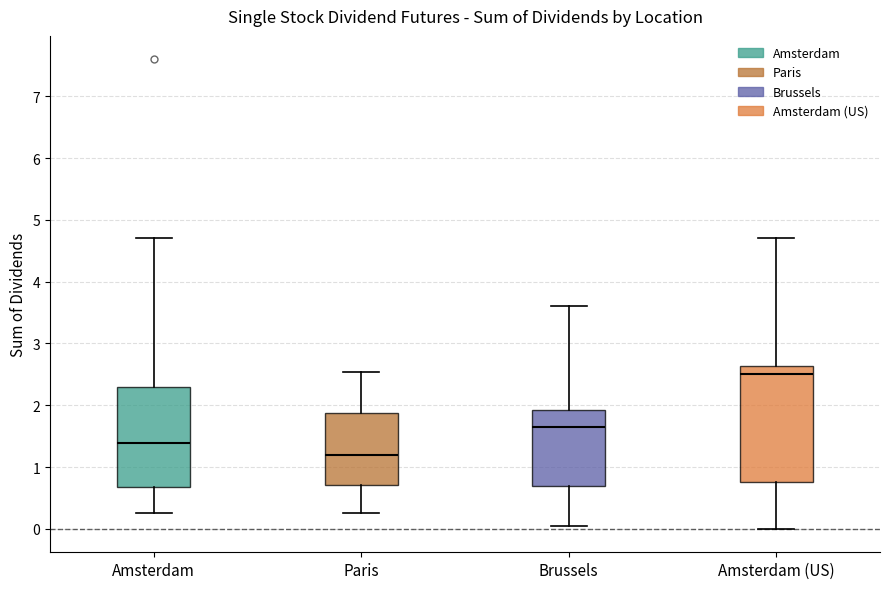

Reading left to right, read every box against the y-axis: the position of its median line, the range the box covers, and the ends of its whiskers. The values are not printed on the chart, so give them approximately, as read against the axis.

Amsterdam: median 1.4, box 0.7 to 2.3, whiskers 0.3 to 4.7
Paris: median 1.2, box 0.7 to 1.9, whiskers 0.3 to 2.5
Brussels: median 1.6, box 0.7 to 1.9, whiskers 0.0 to 3.6
Amsterdam (US): median 2.5, box 0.8 to 2.6, whiskers 0.0 to 4.7